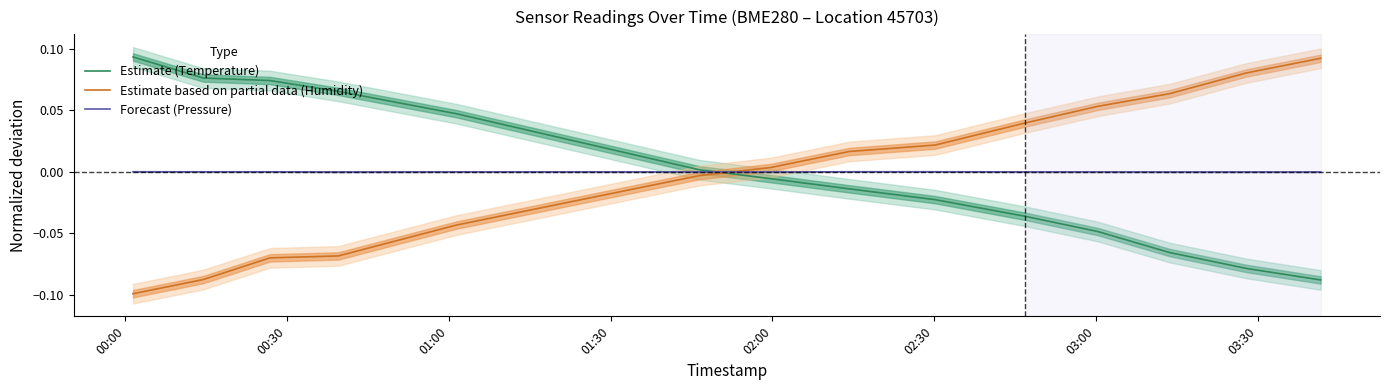

How many times do Estimate based on partial data (Humidity) and Forecast (Pressure) cross each other?

1